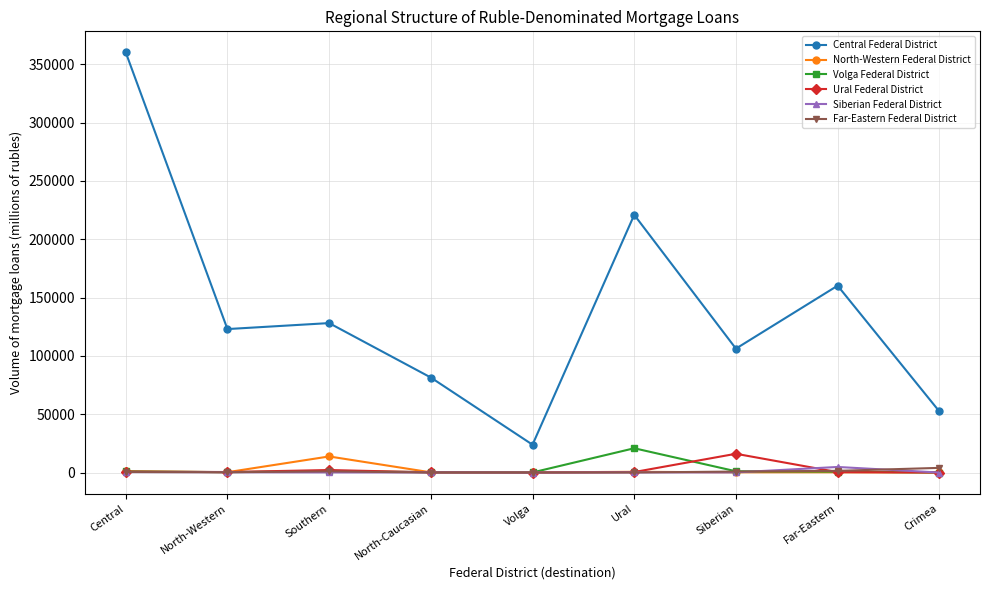

Which series has the largest range (max minus min)?

Central Federal District